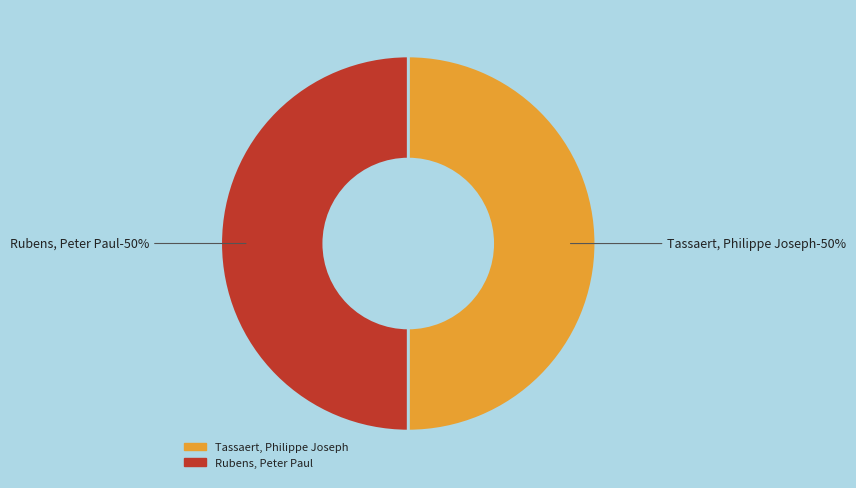

To the nearest percent, what is the average slice percentage?

50%